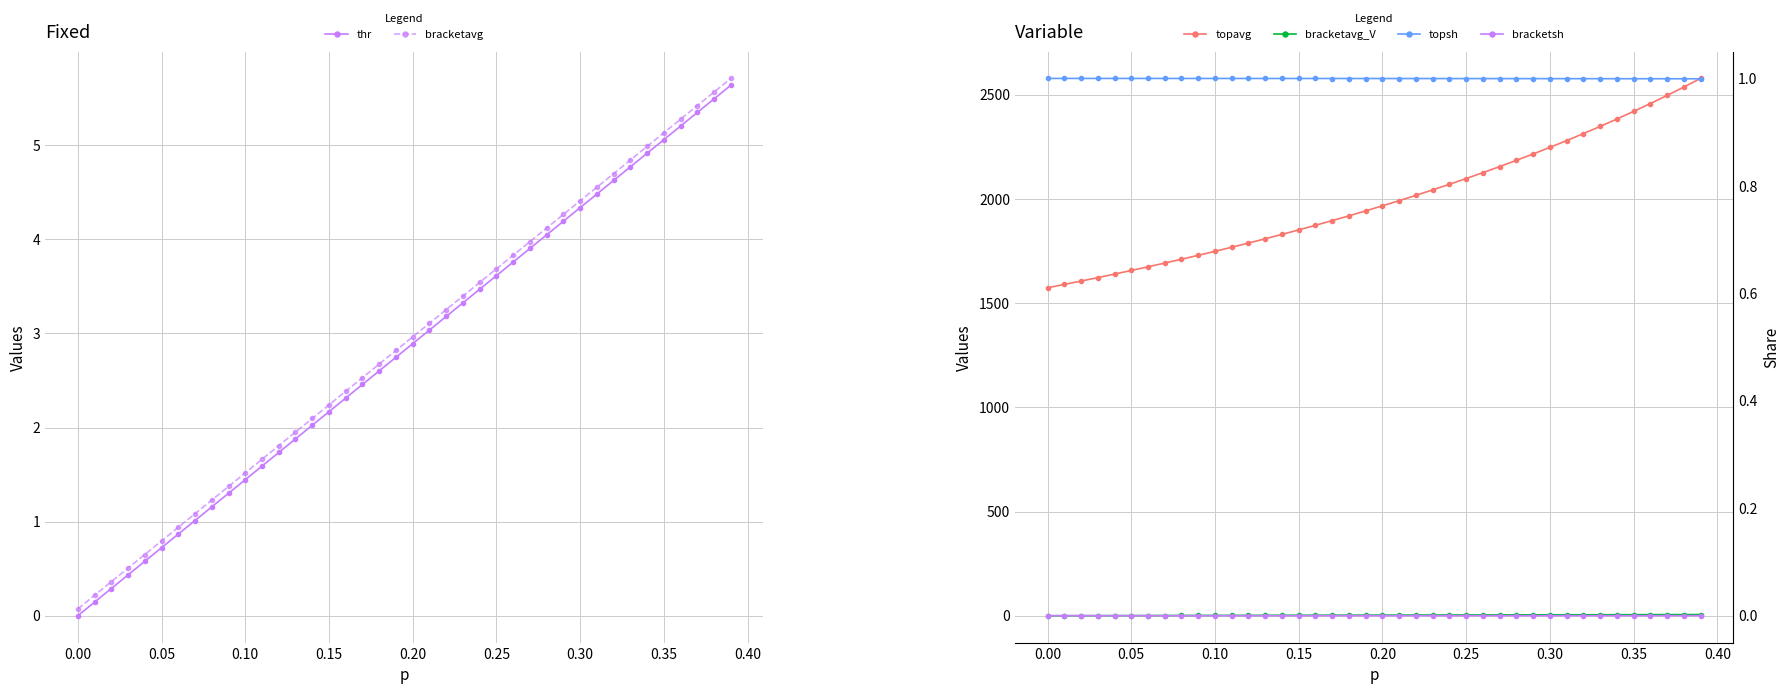

What is the average value of the bracketavg_V series?

2.9